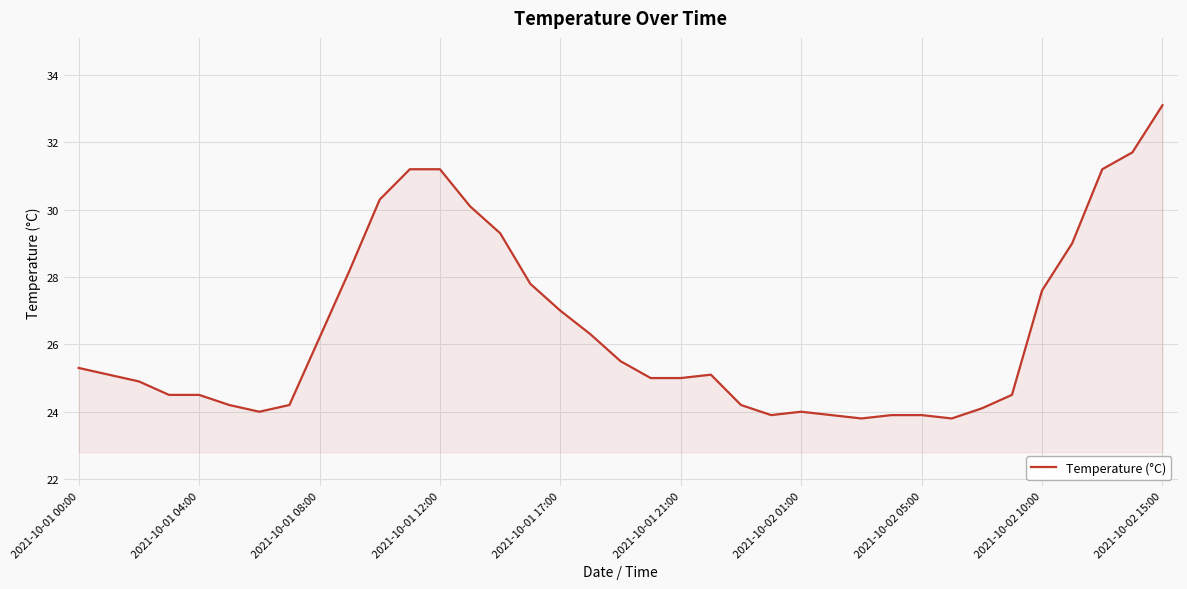

What is the greatest value displayed?

33.1